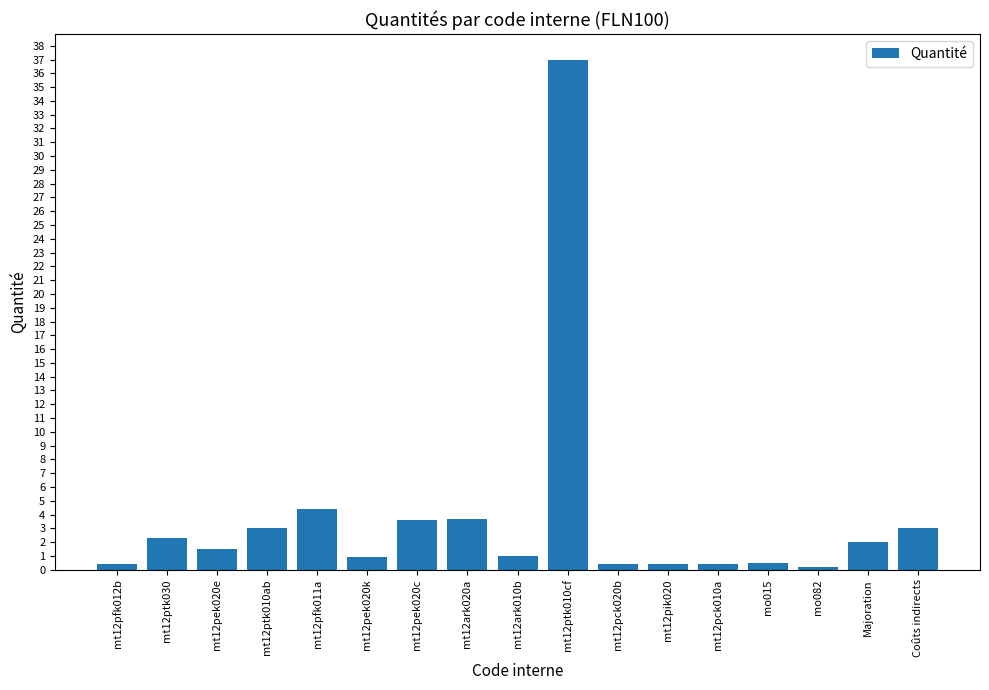

What is the change in value from mt12pek020e to mt12pik020?

-1.1